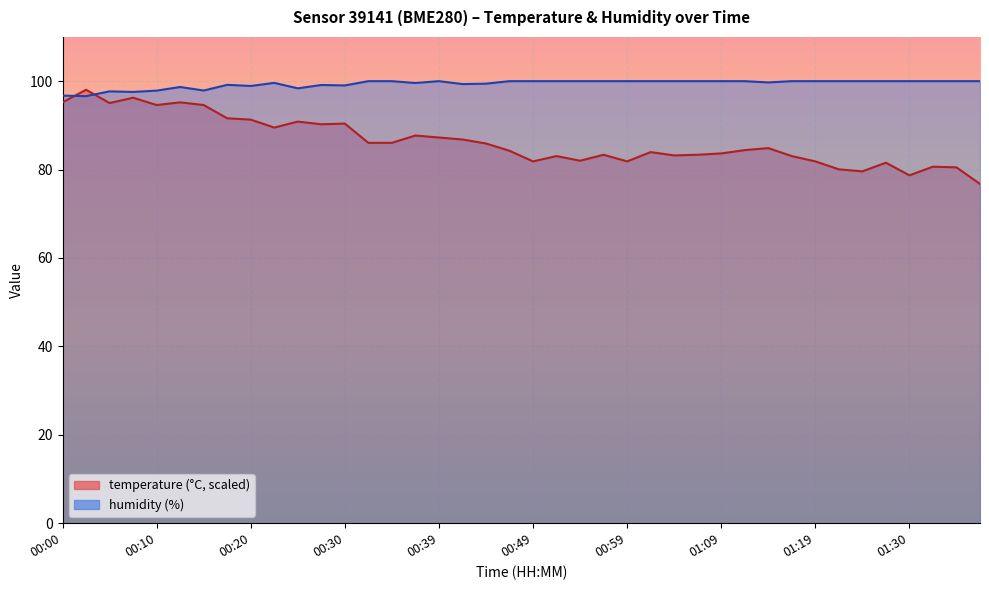

True or false: humidity has more than 2 interior local peaks.

True